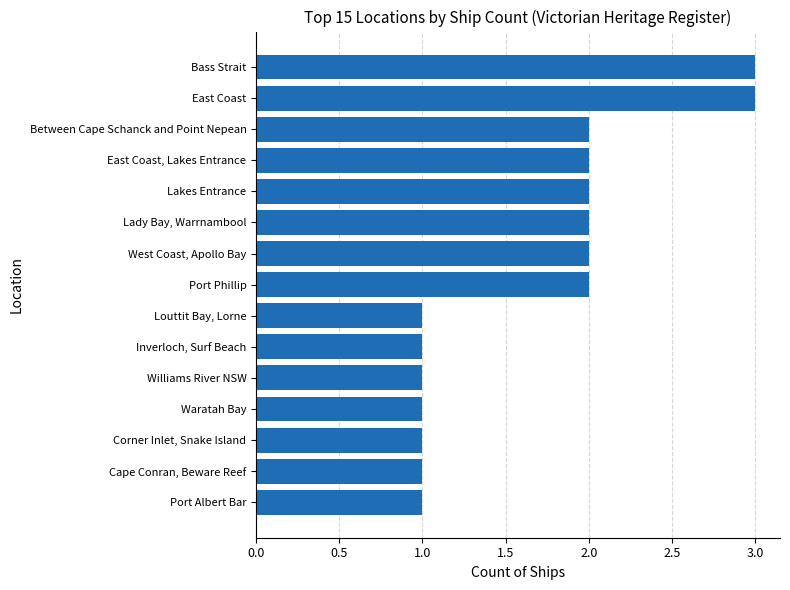

What is the greatest value displayed?

3